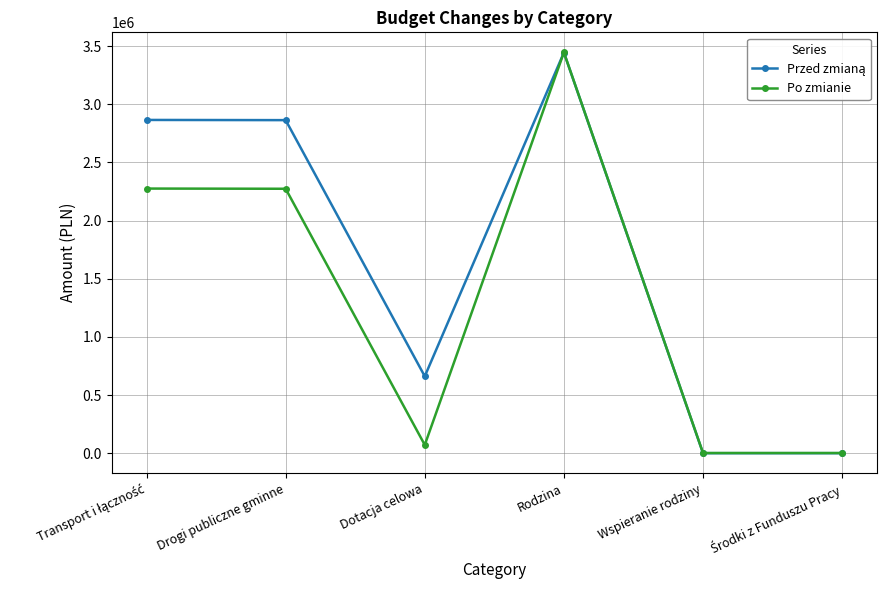

What value does the Po zmianie series have at Wspieranie rodziny?

1500.0